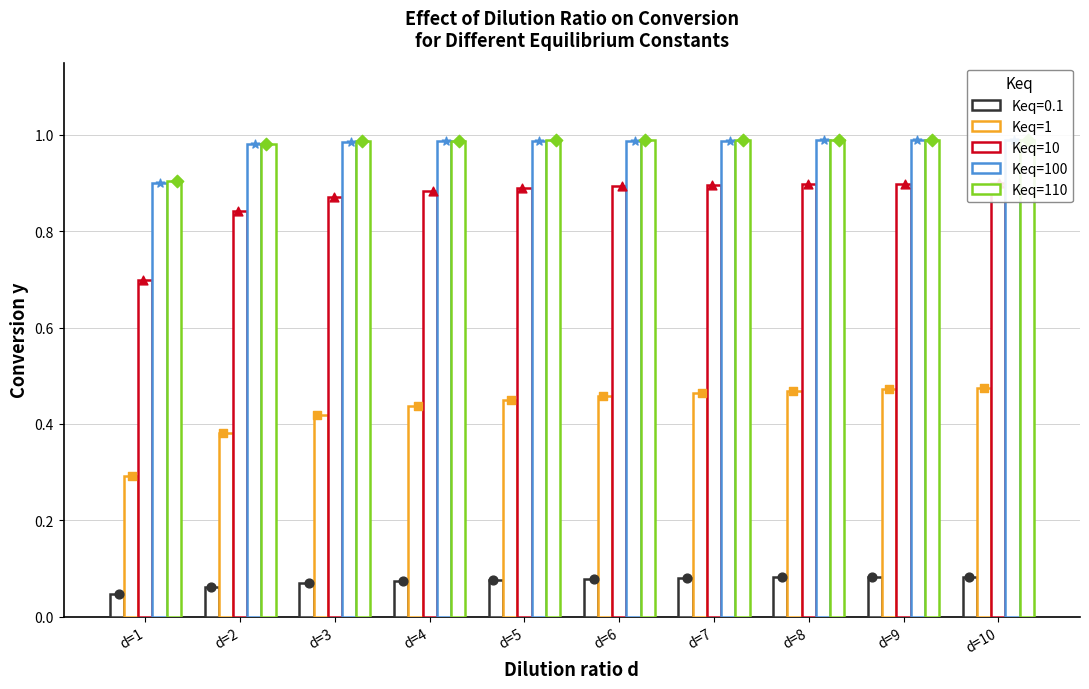

Is the value of Keq=1 at d=9 greater than the value of Keq=110 at d=8?

No